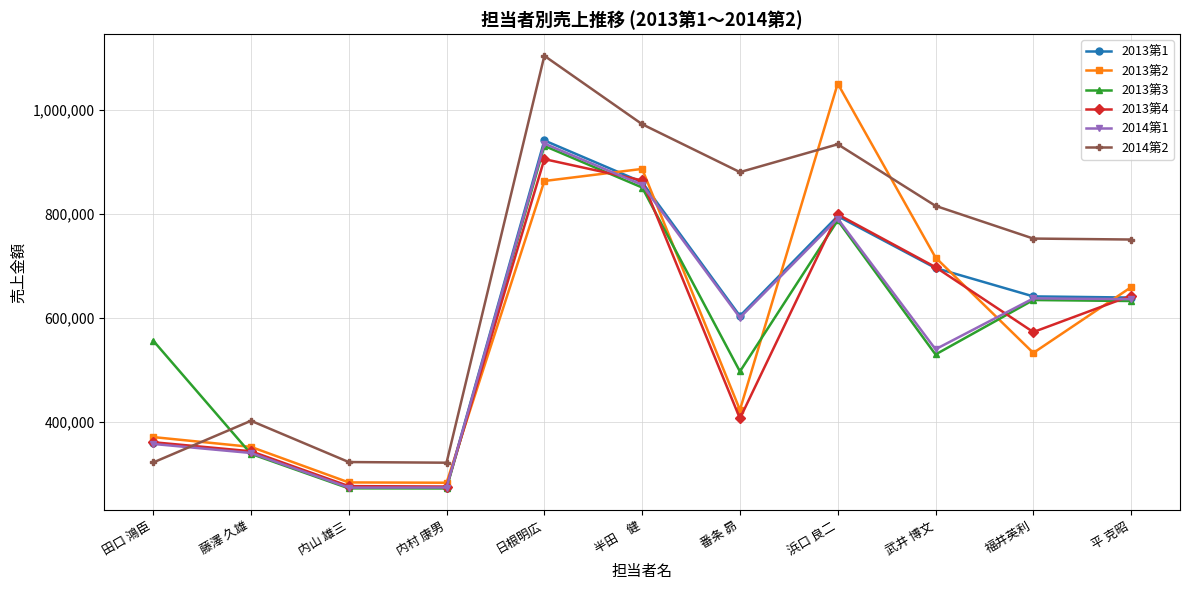

Which series has the widest spread of values?

2014第2